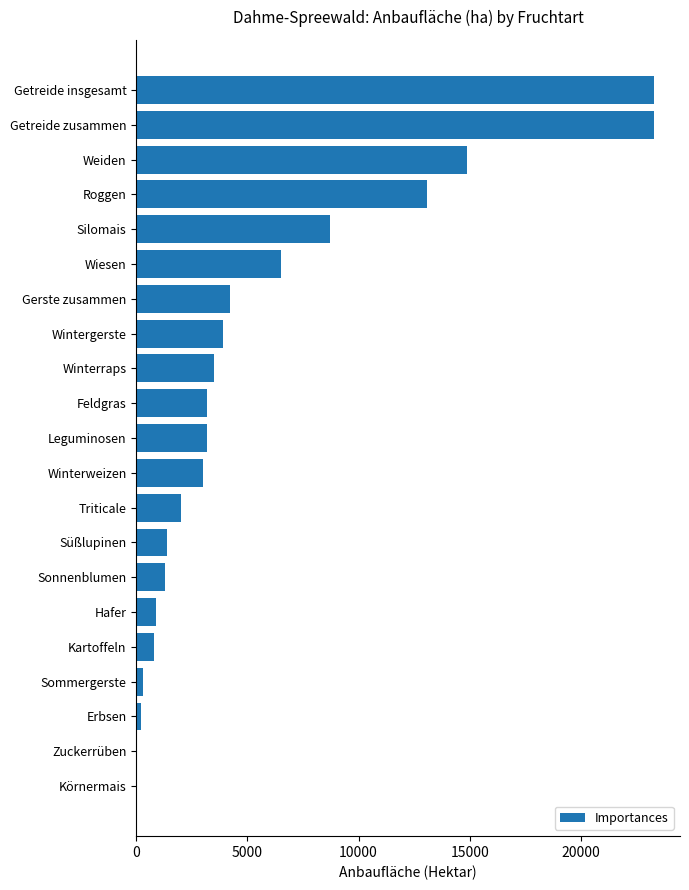

True or false: the data shows 8700 at Silomais.

True